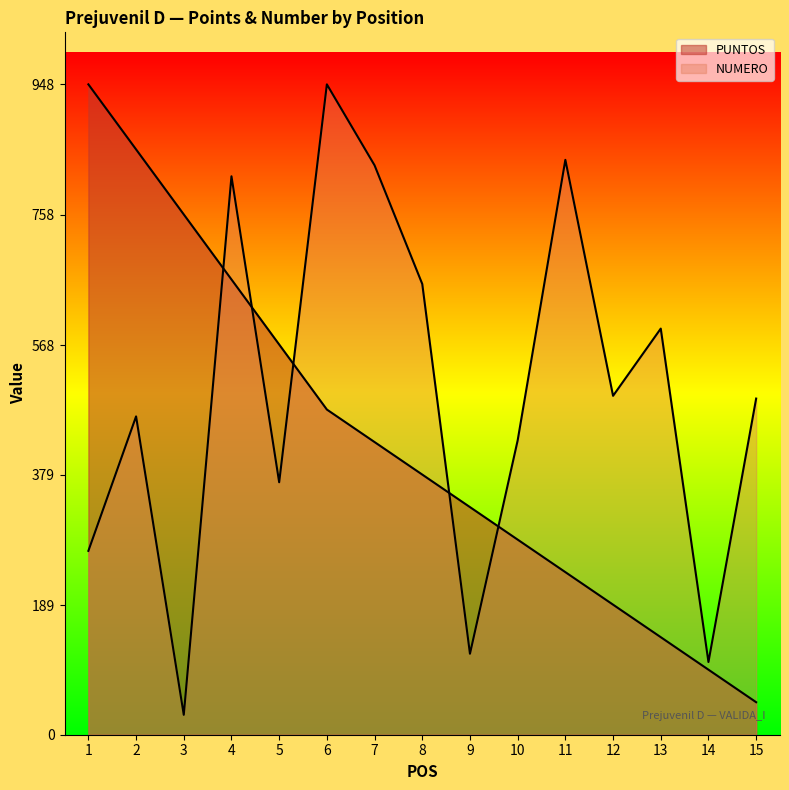

In NUMERO, how many points are lower than both neighbors (excluding endpoints)?

5